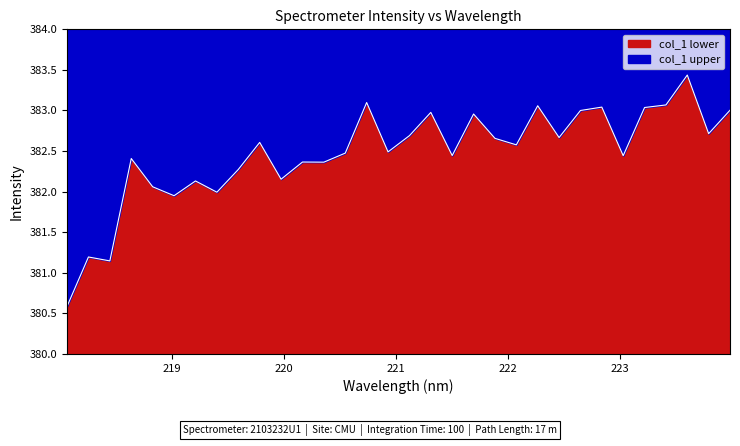

What is the lowest value of the col_1 lower series?

0.6